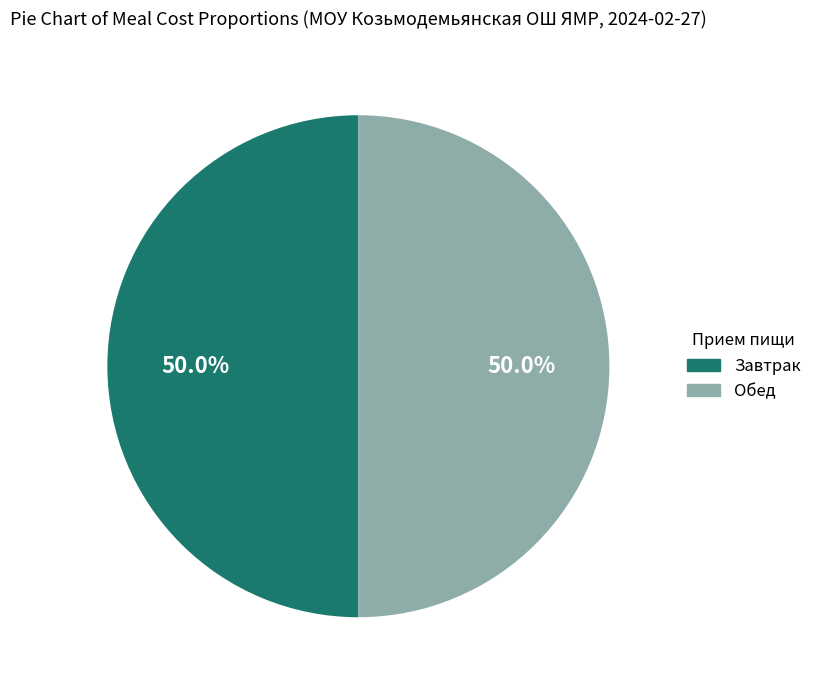

What is the ratio of the value at Завтрак to the value at Обед?

1.0